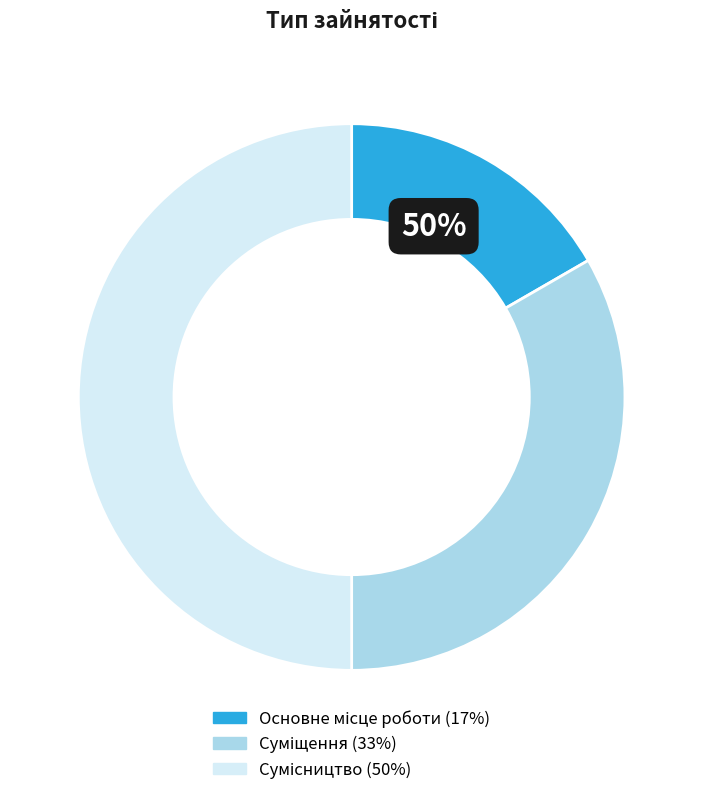

Count the number of slices in the pie.

3